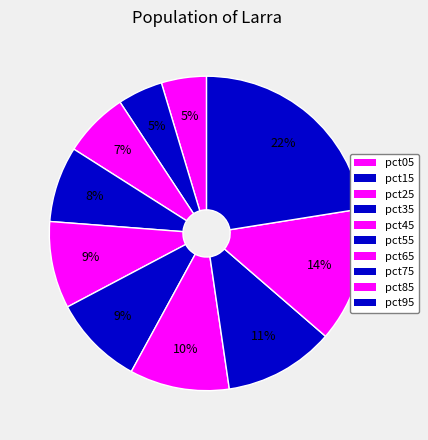

How many slices are in this pie chart?

10